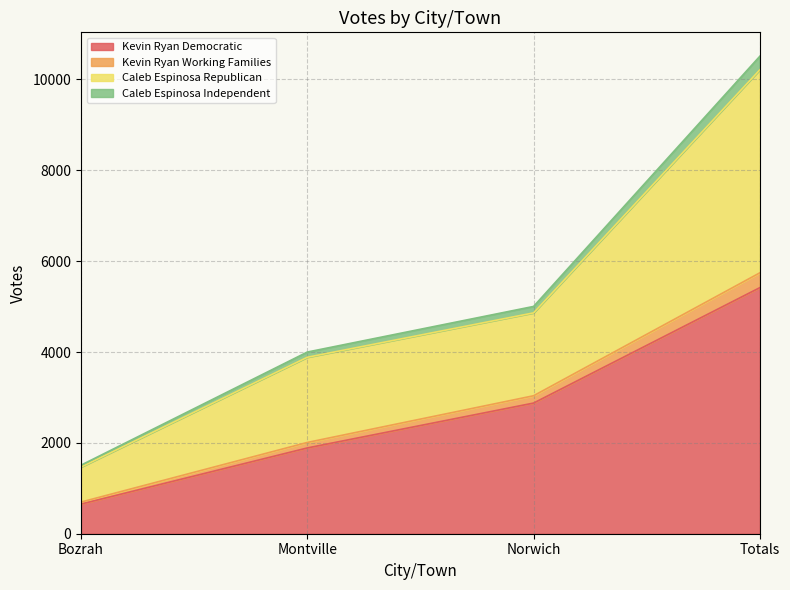

At which category is the sum across all series the highest?

Totals